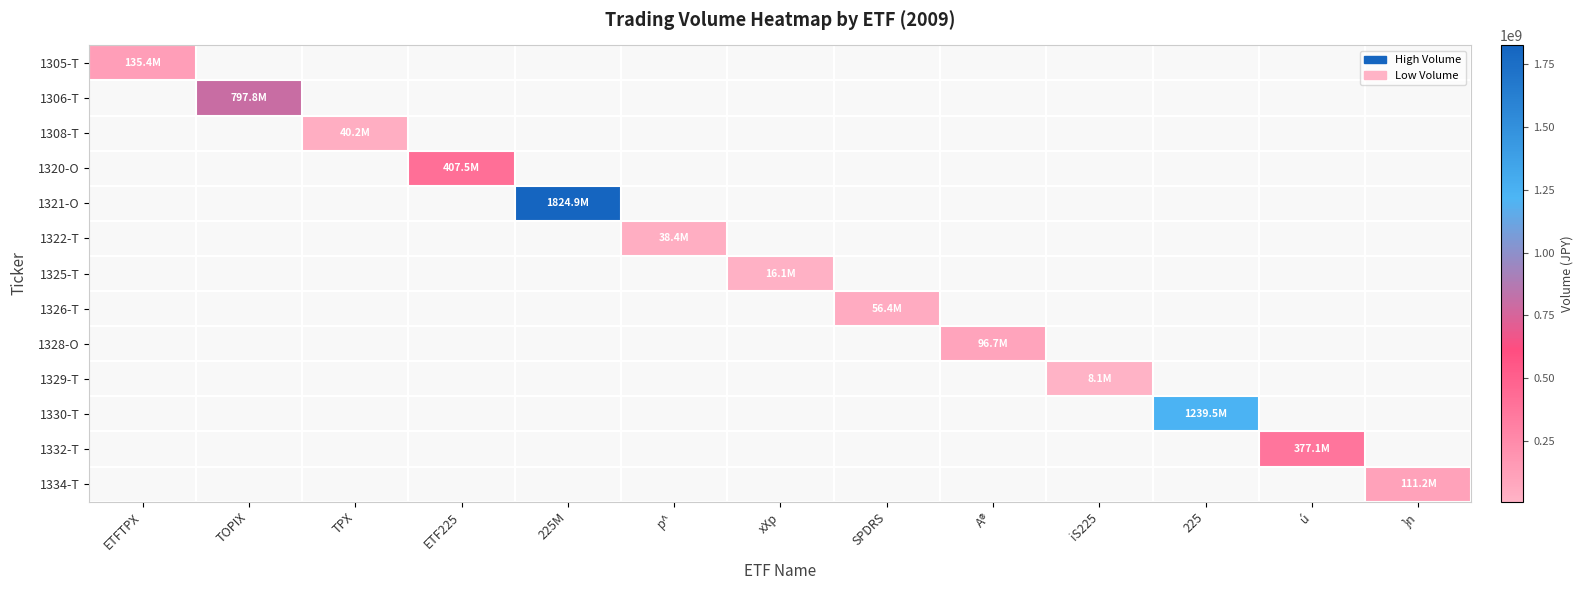

How many series are shown in this chart?

13